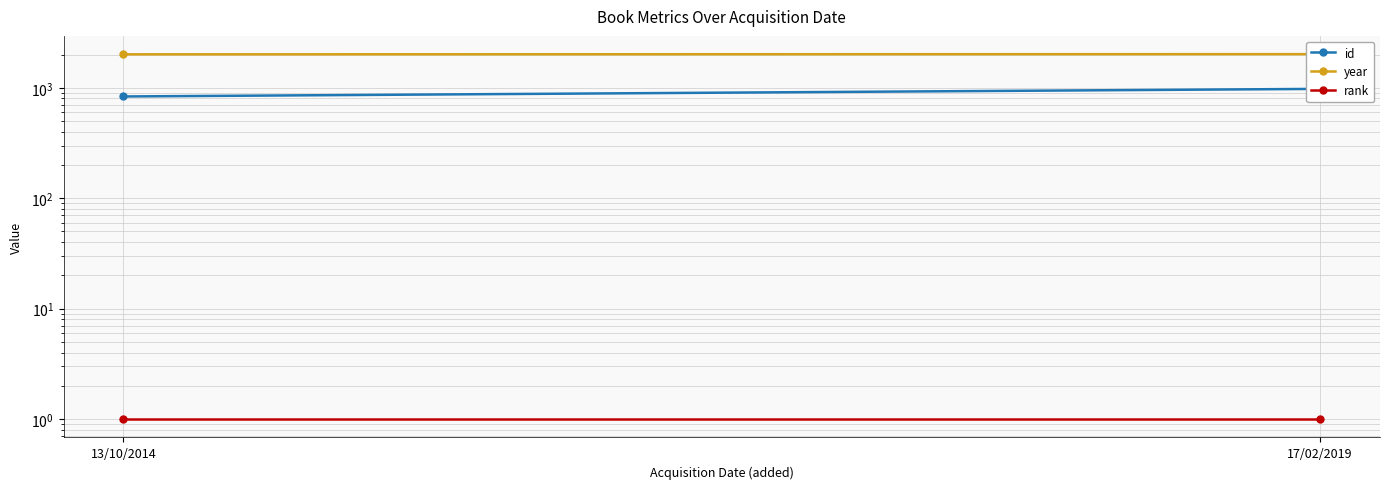

Reading left to right, list all the values displayed in this chart.

id: 13/10/2014=834	17/02/2019=977
year: 13/10/2014=2007	17/02/2019=2015
rank: 13/10/2014=1	17/02/2019=1